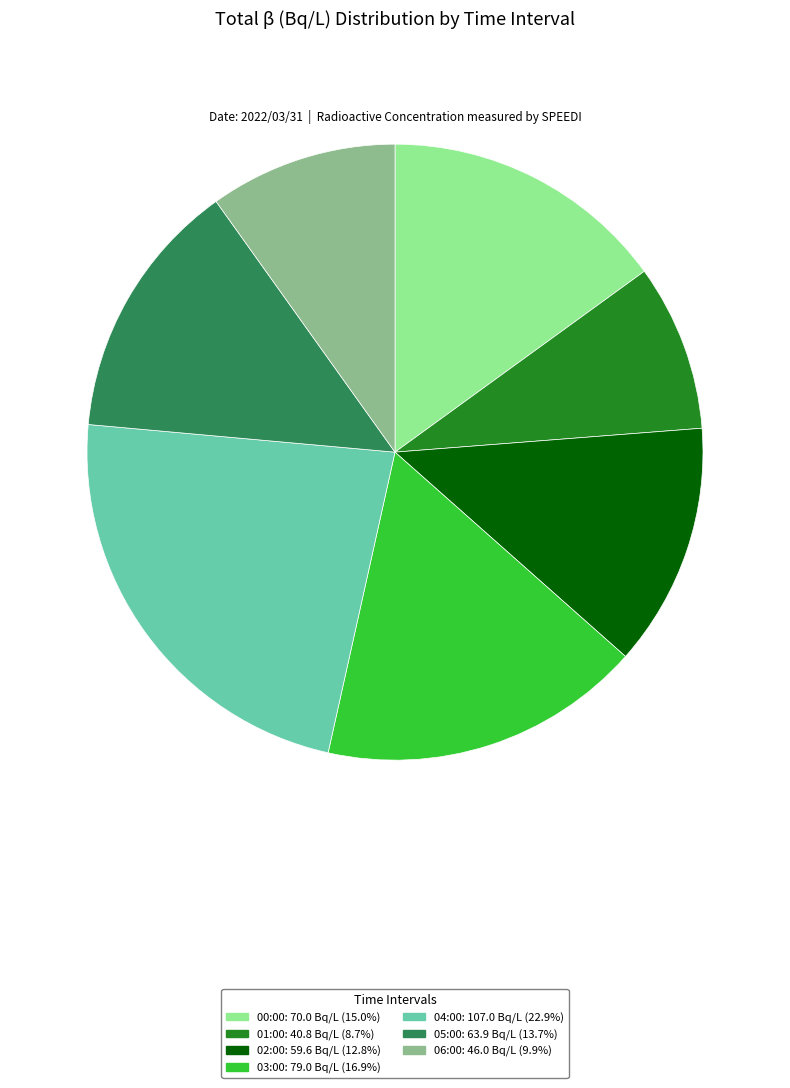

Is there a majority slice in this chart?

No